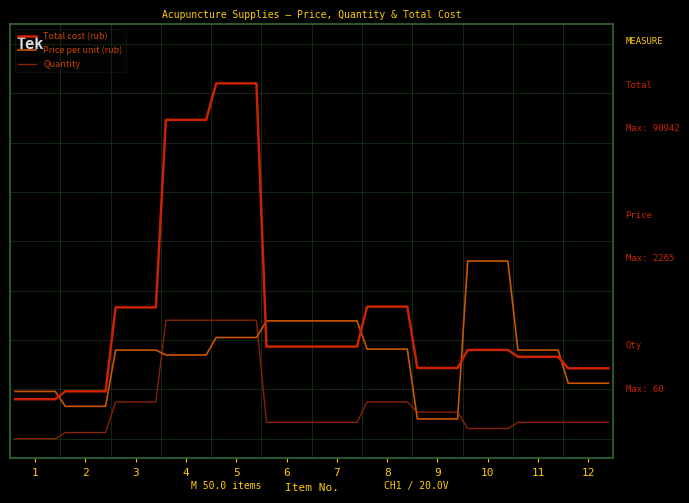

What is the minimum value for Total cost (rub)?

0.1